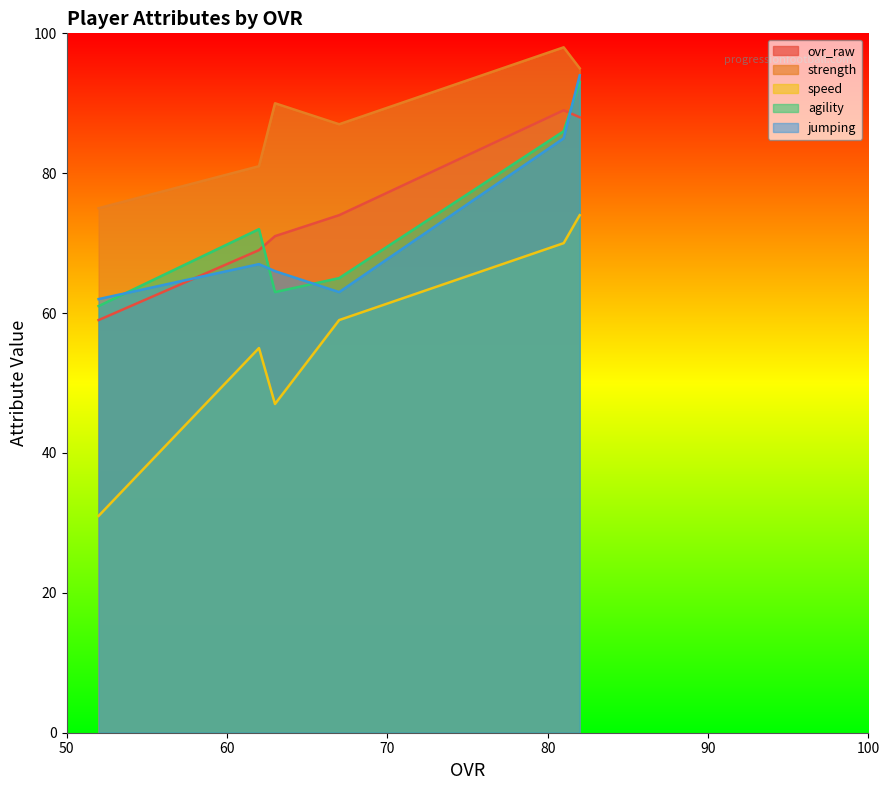

Which series has the largest range (max minus min)?

speed